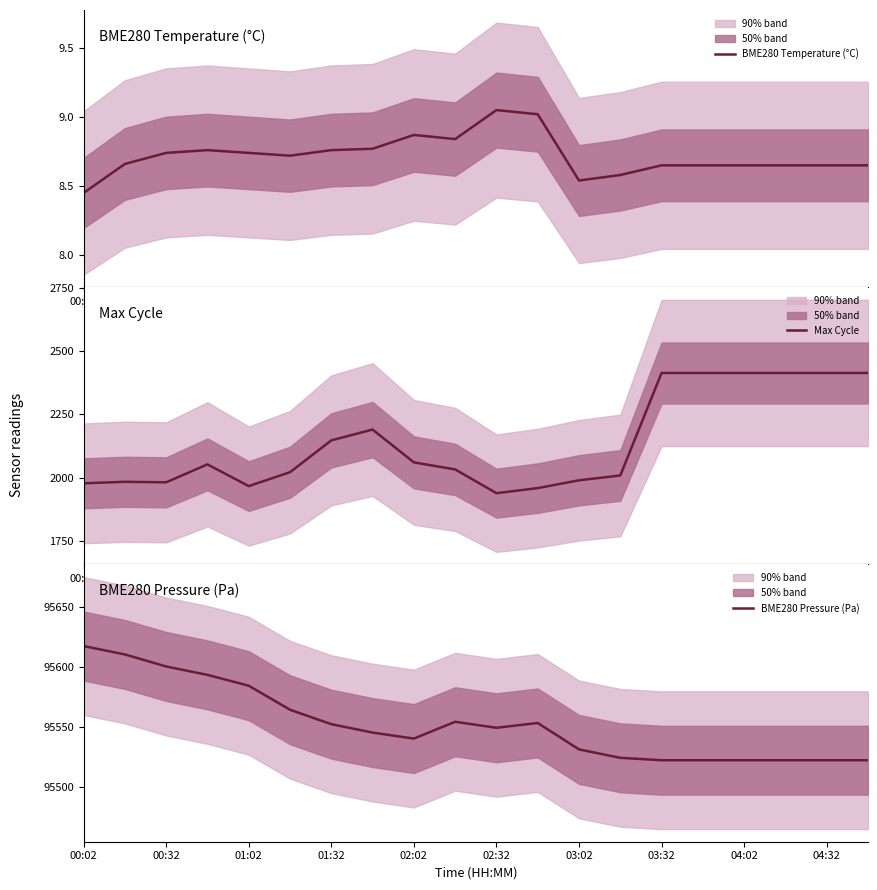

Does the chart display data point markers on the line(s)?

No